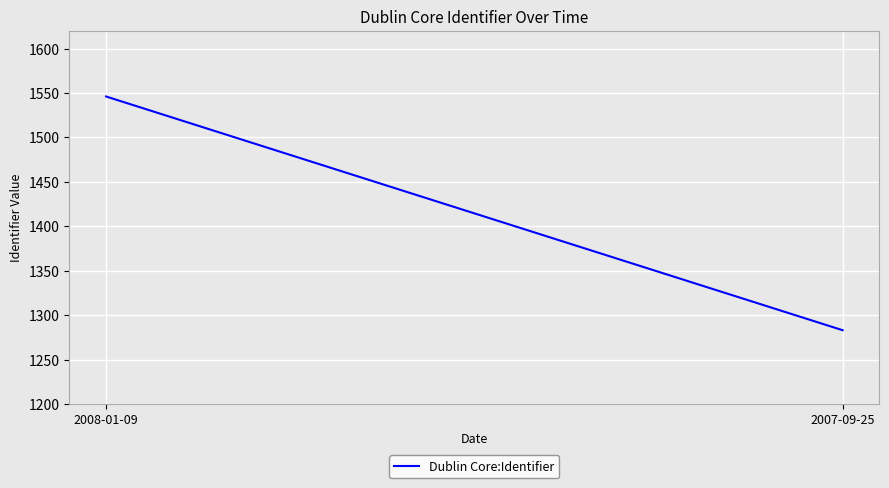

Is this an area chart (filled region under the line)?

No